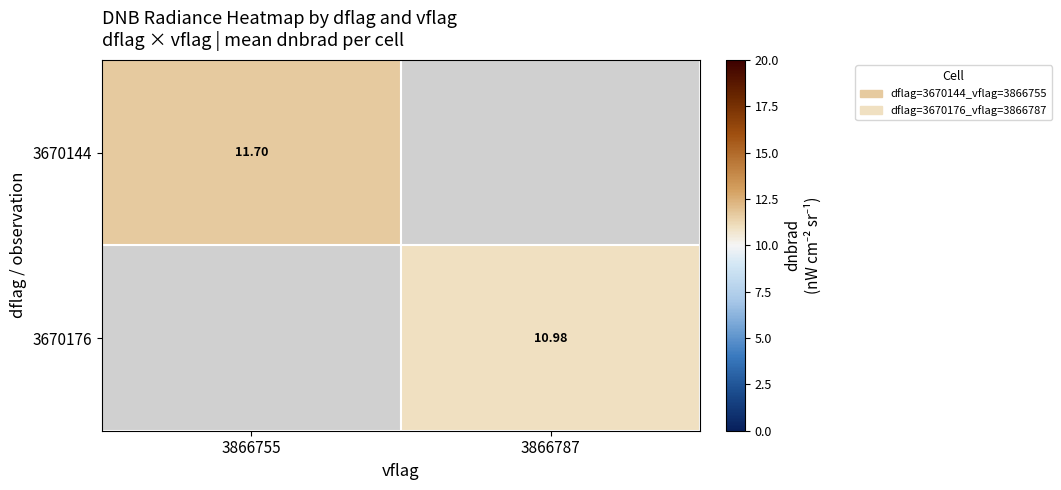

At which category does the chart reach its minimum across all series?

3866787